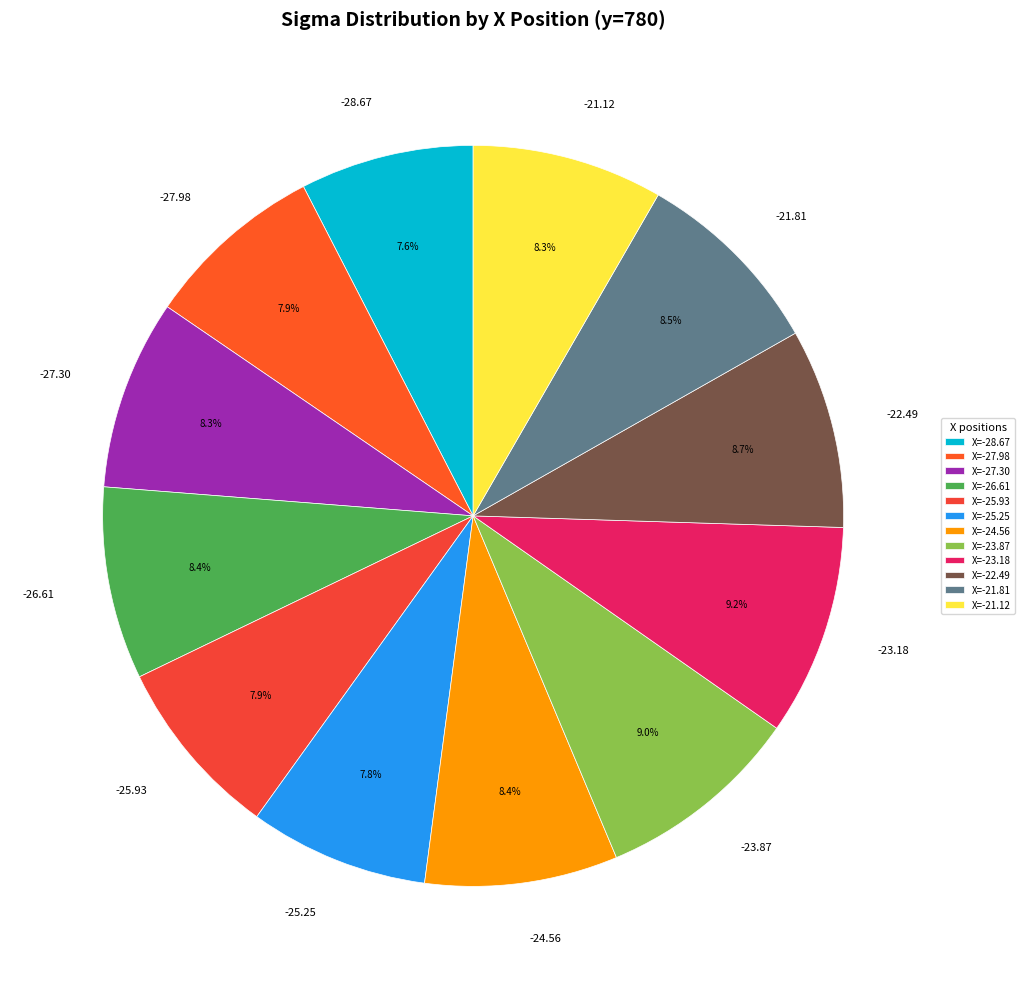

Which has a higher value, -27.30 or -28.67?

-27.30